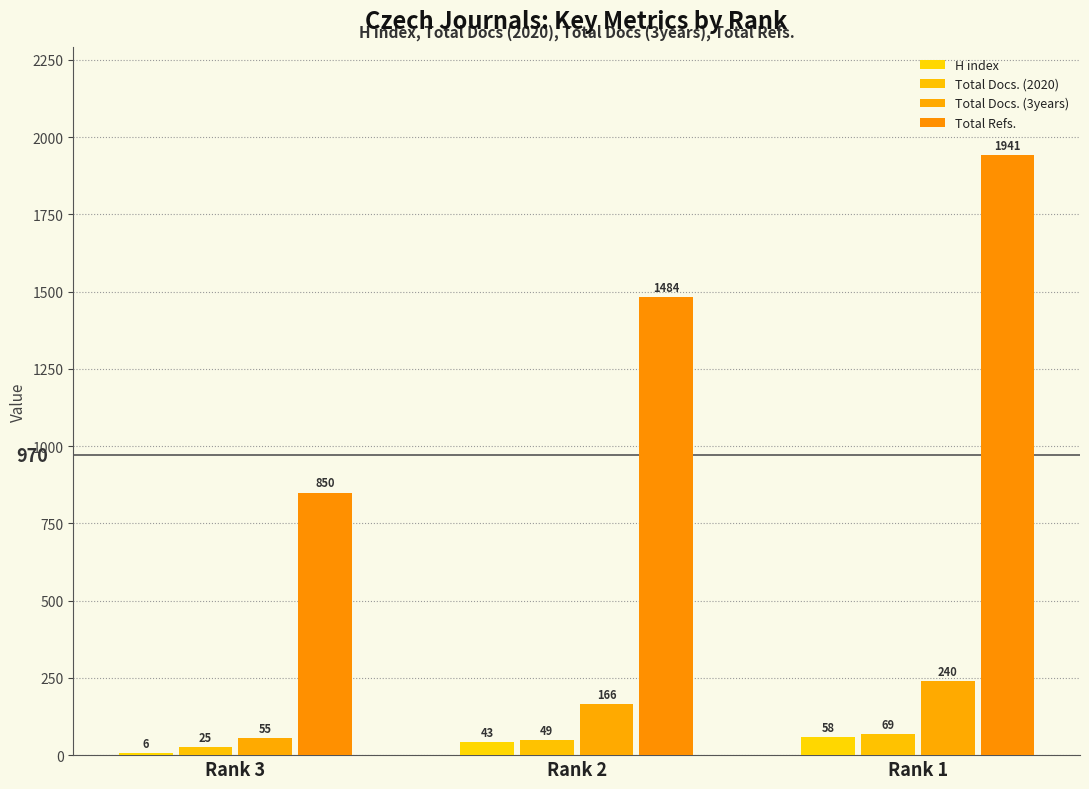

What is the sum of all Total Docs. (3years) values?

461